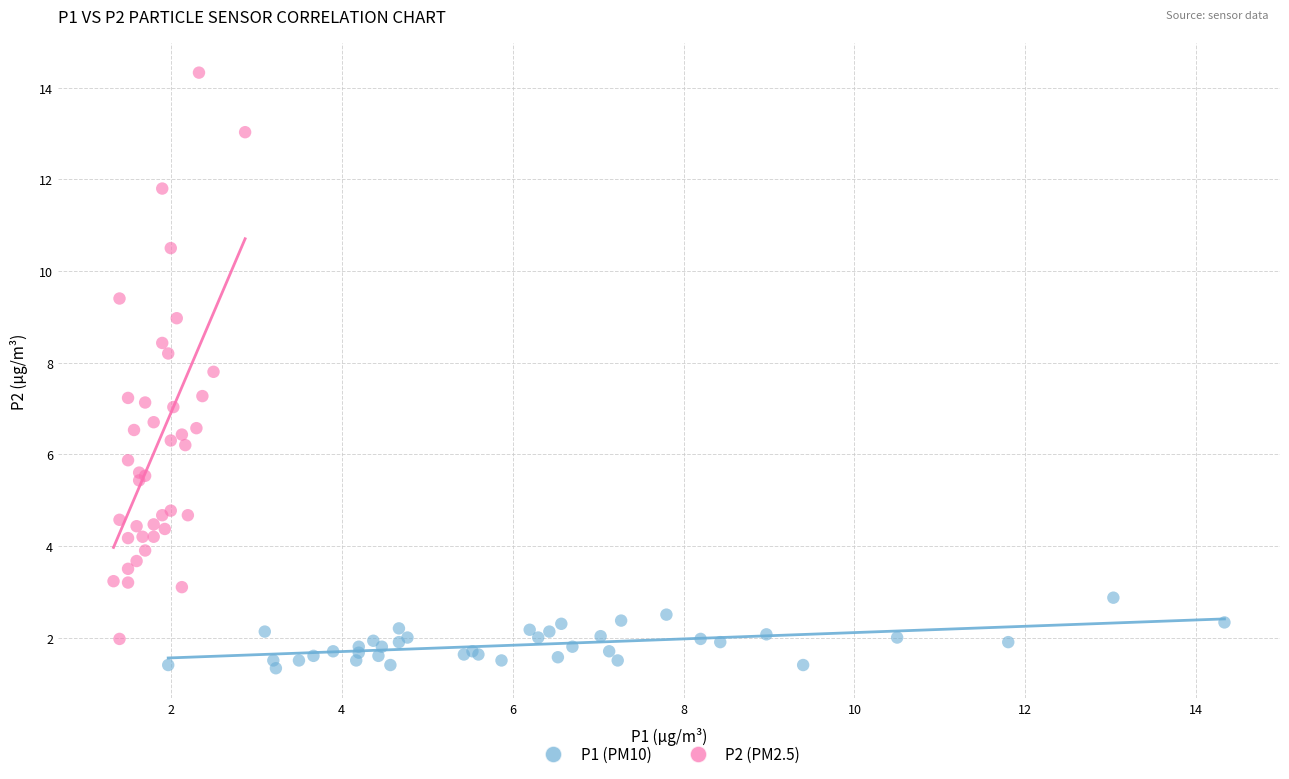

Which series reaches the minimum Y coordinate?

P1 (PM10)